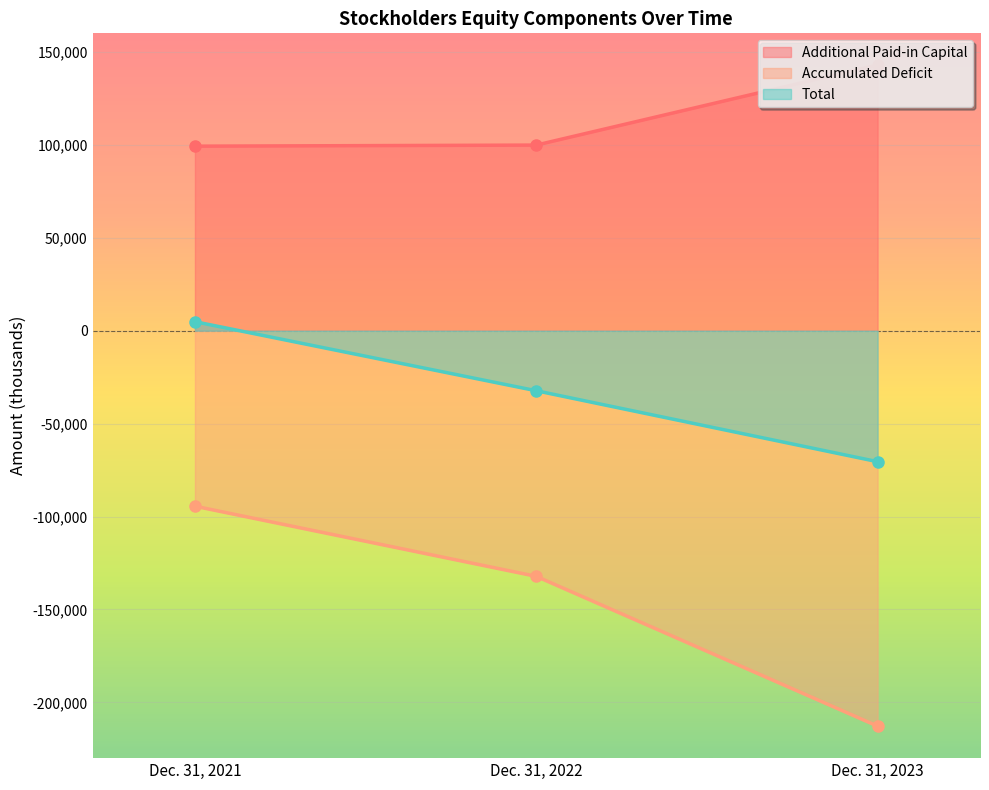

How many lines are shown in the chart?

3